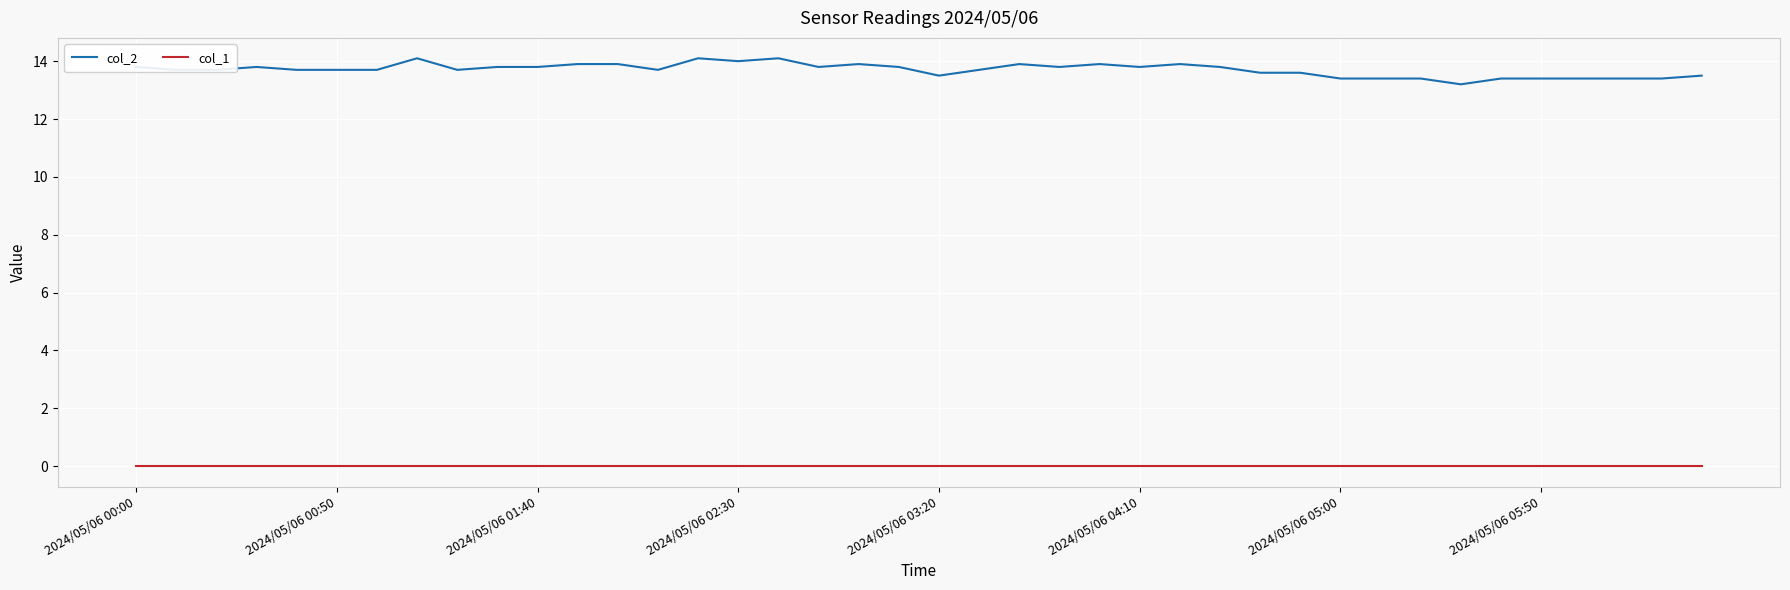

True or false: col_2 and col_1 cross at least once.

False